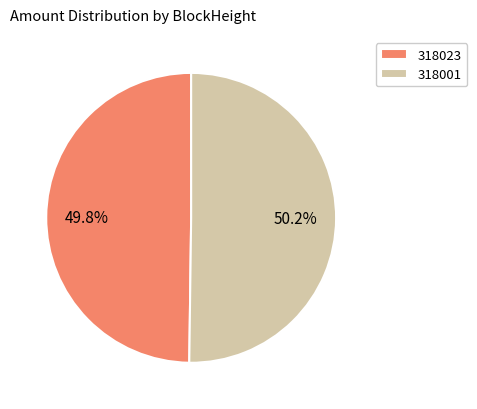

What is the ratio of the value at 318023 to the value at 318001?

1.0